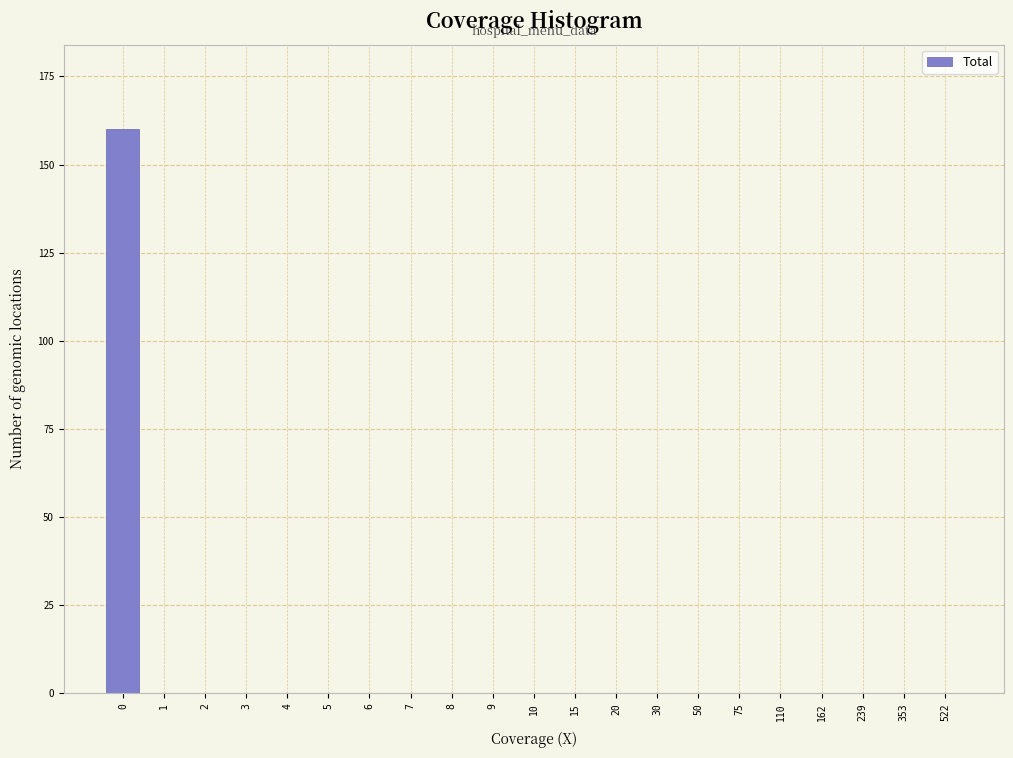

Reading left to right, what are all the values shown in this chart?

0=160	1=0	2=0	3=0	4=0	5=0	6=0	7=0	8=0	9=0	10=0	15=0	20=0	30=0	50=0	75=0	110=0	162=0	239=0	353=0	522=0